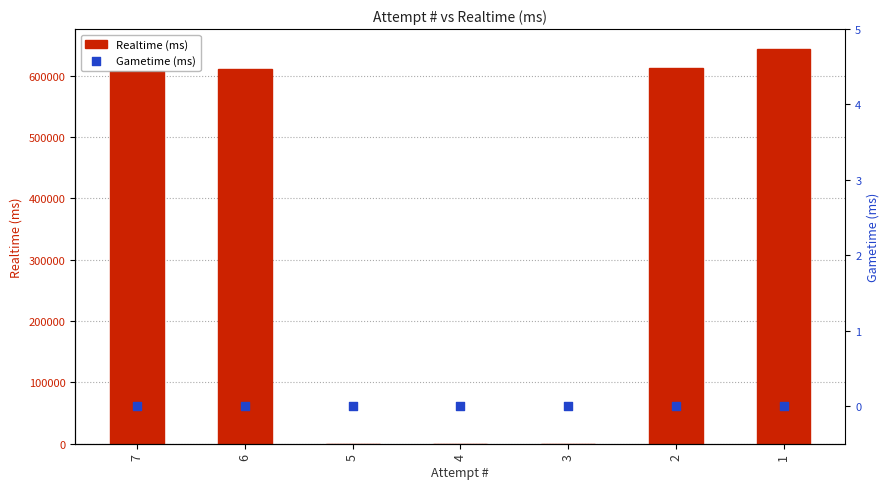

Which series contains the highest Y value?

Realtime (ms)